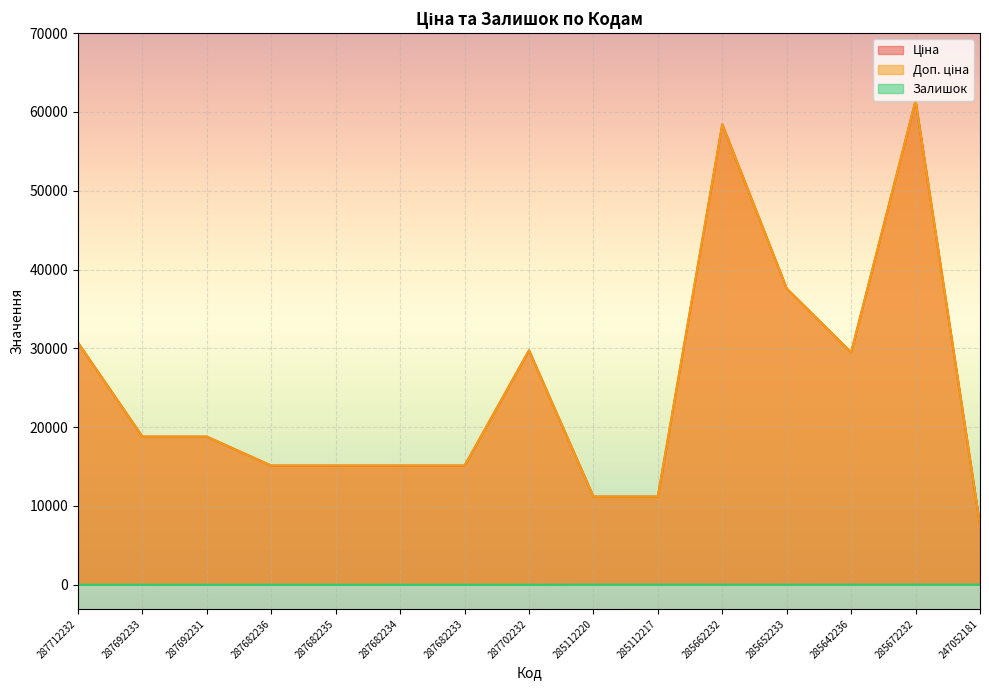

Where is the first local minimum for Залишок?

285652233